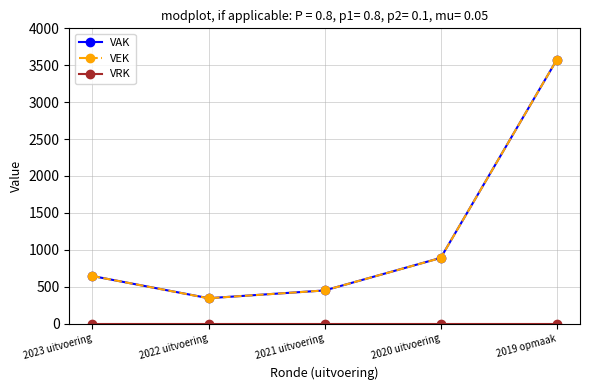

What is the label of the 4th point from the left?

2020 uitvoering